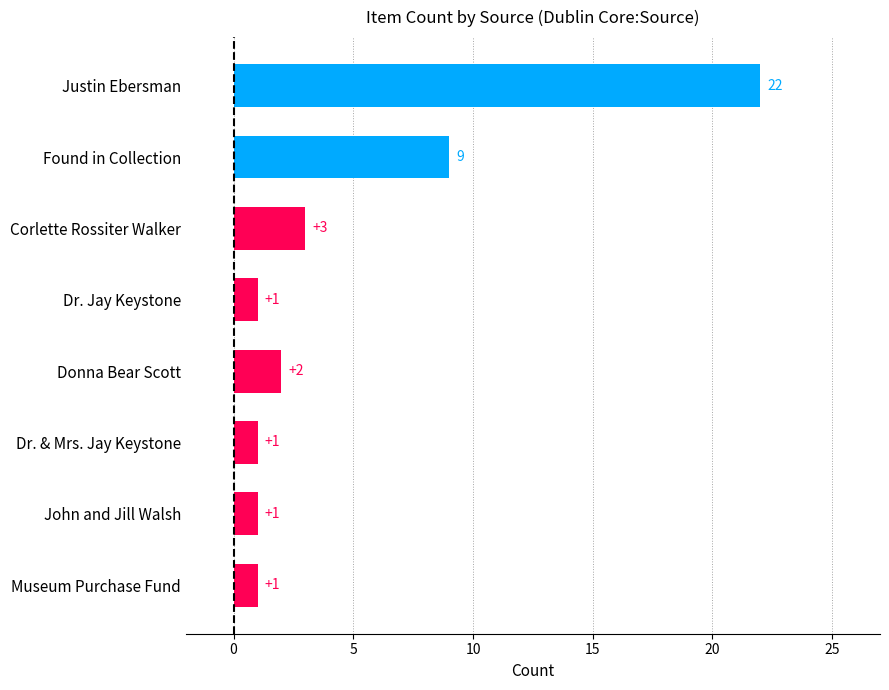

How many bars are there in total?

8